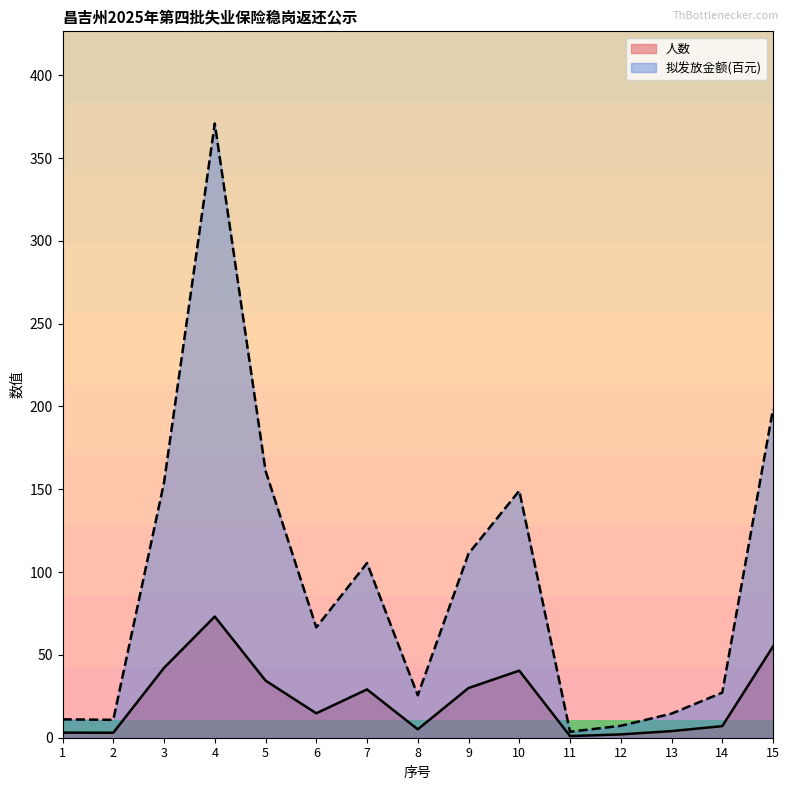

At which category does 拟发放金额(百元) reach its first local valley?

2